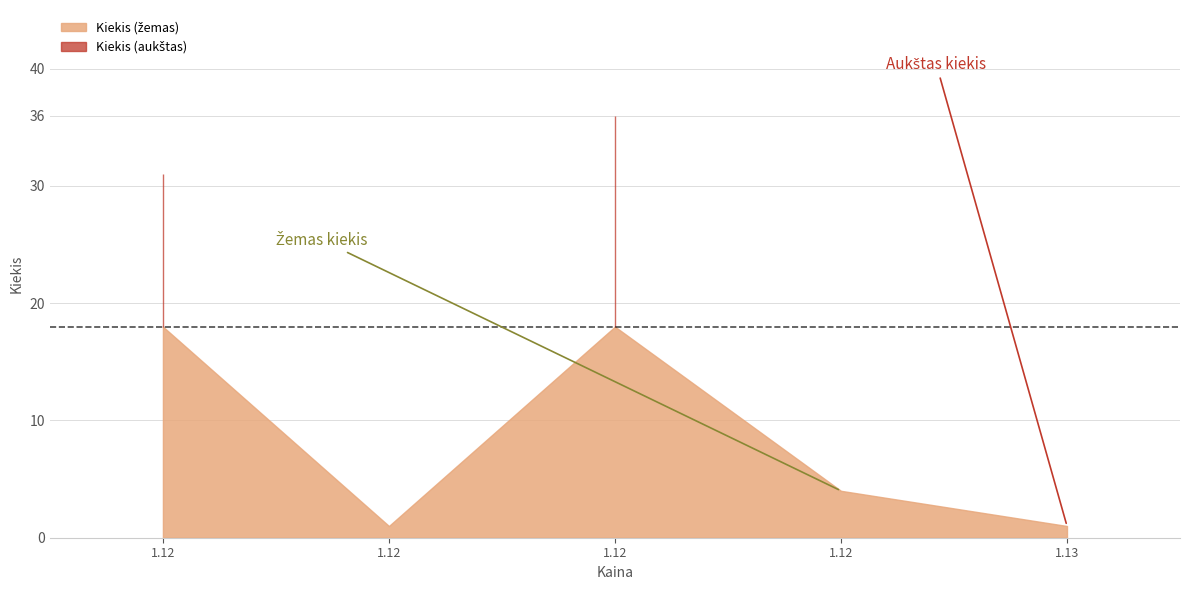

The chart shows a value of 36 at 1.12. True or false?

True